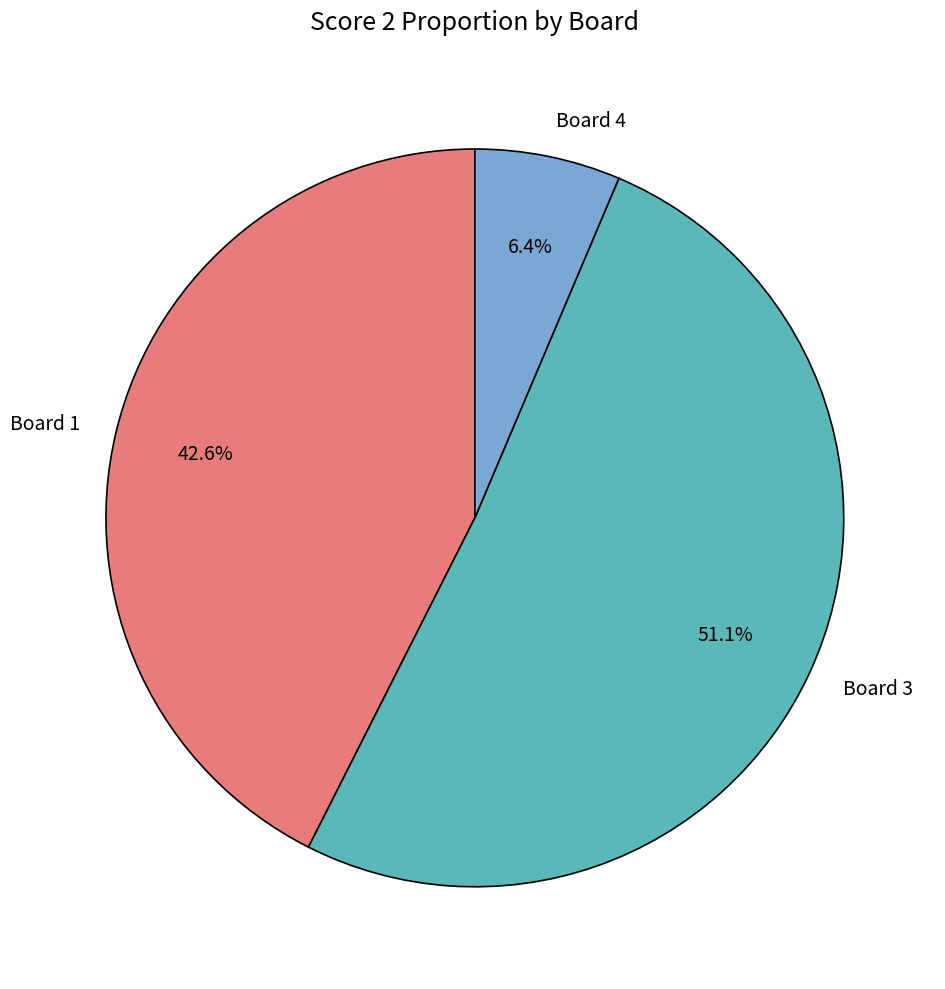

Is Board 3 the majority of the pie?

Yes